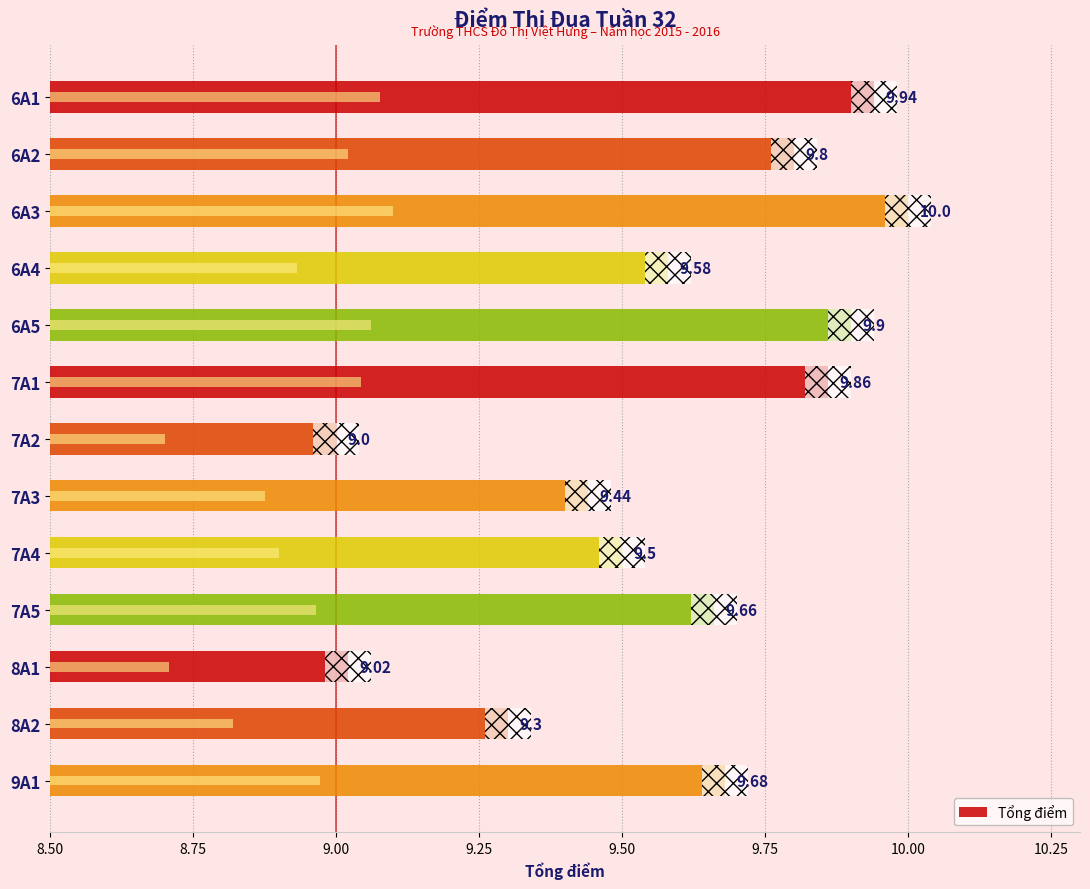

Reading right to left, transcribe all the data shown in this chart.

9A1=9.7	8A2=9.3	8A1=9.0	7A5=9.7	7A4=9.5	7A3=9.4	7A2=9.0	7A1=9.9	6A5=9.9	6A4=9.6	6A3=10.0	6A2=9.8	6A1=9.9